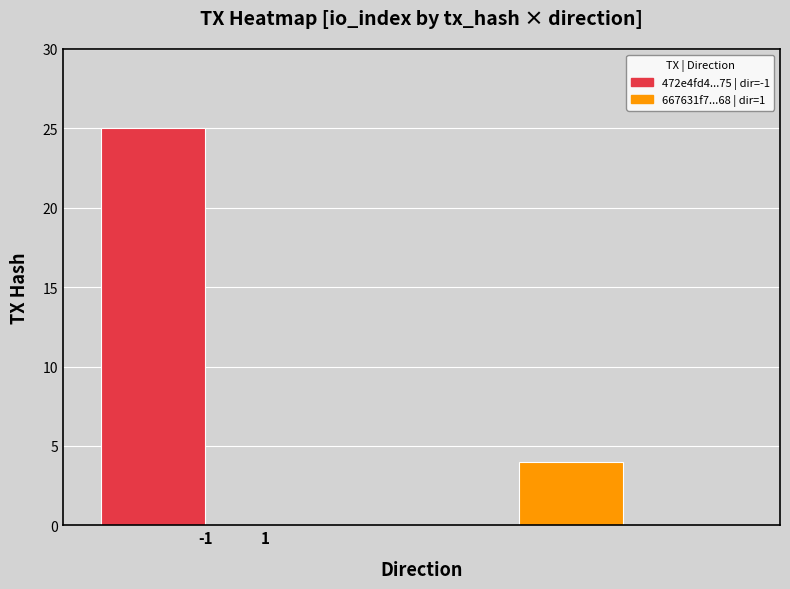

How many categories are shown in the chart?

2